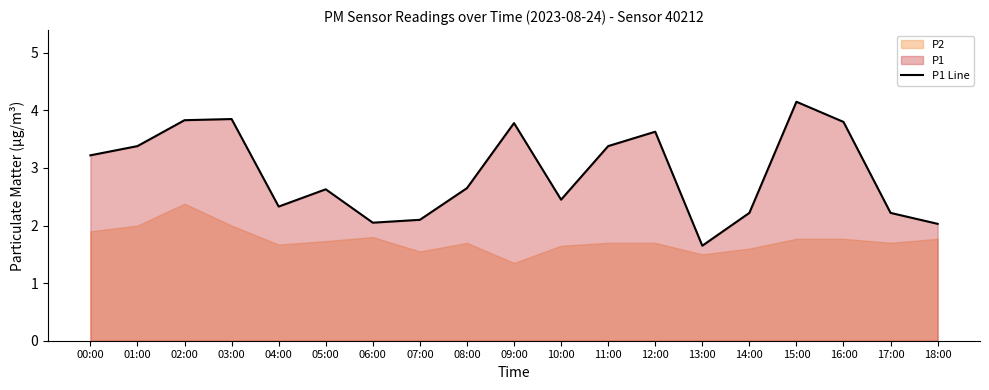

How many lines are shown in the chart?

1